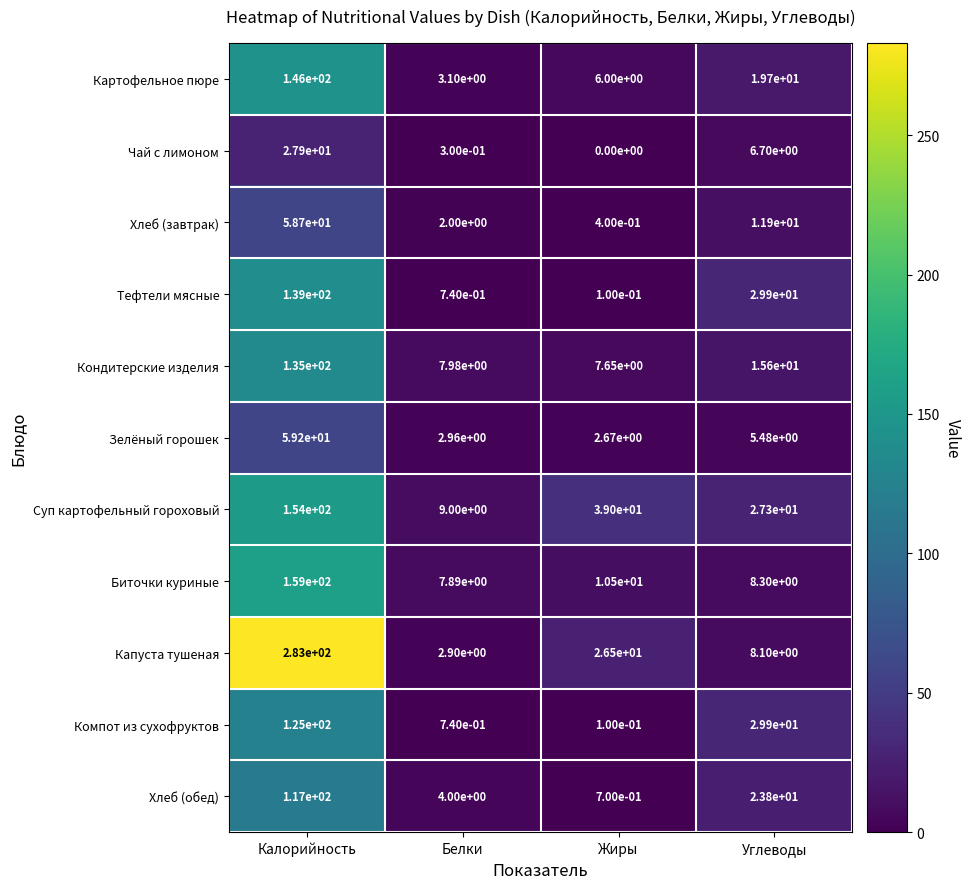

Rank the categories by Компот из сухофруктов value from highest to lowest.

Калорийность, Углеводы, Белки, Жиры